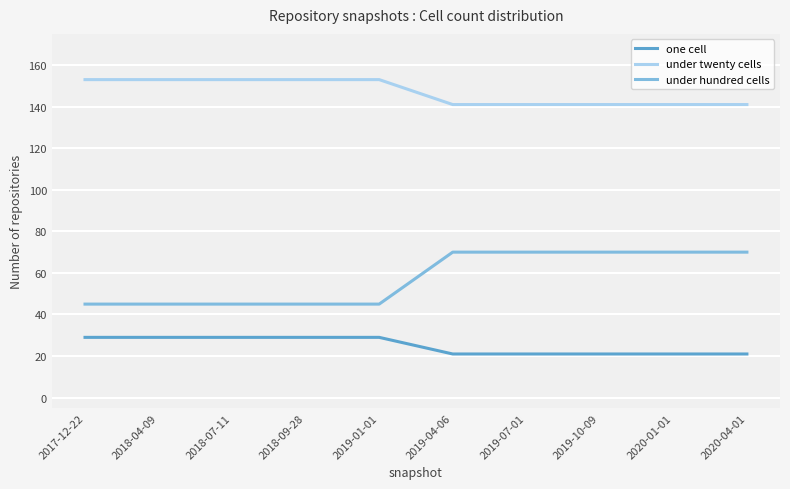

What are all the series names shown in the legend?

one cell, under twenty cells, under hundred cells